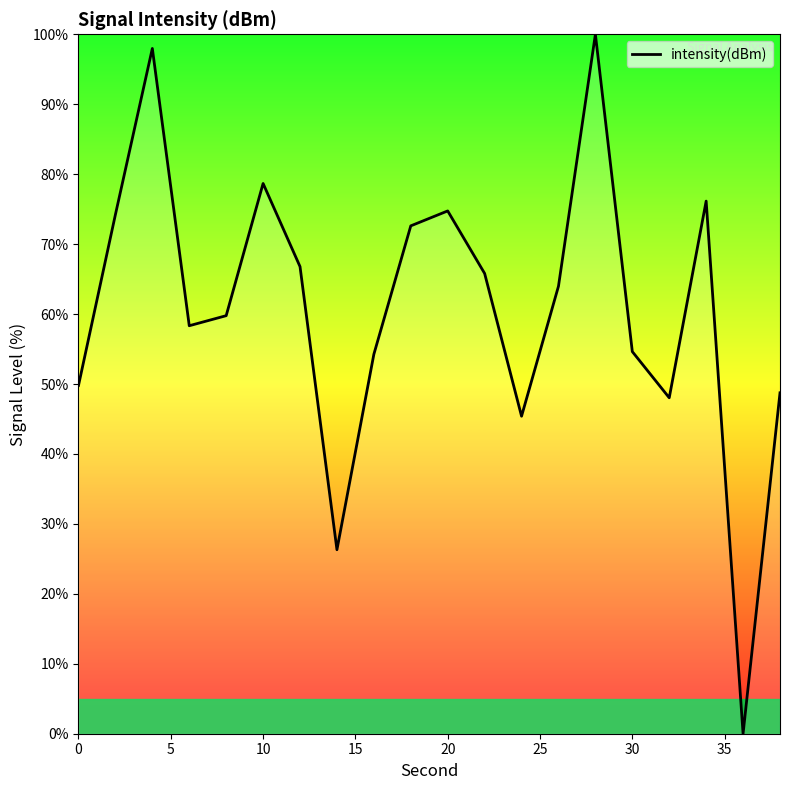

How many lines are shown in the chart?

1